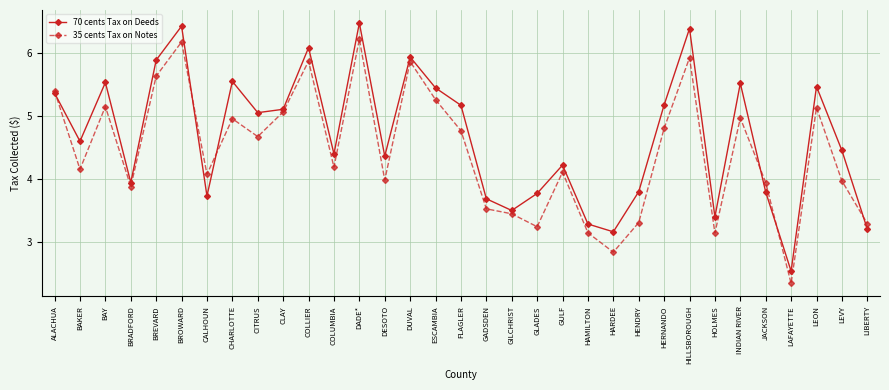

What is the difference between the maximum and second lowest values in the 70 cents Tax on Deeds series?

3.3